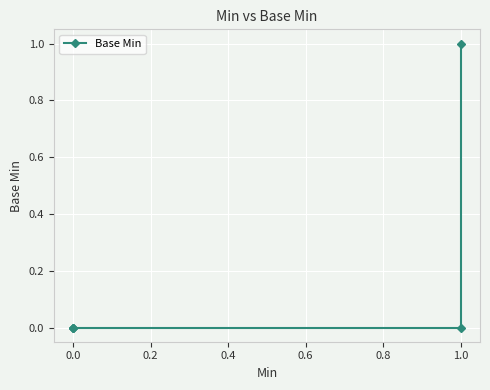

What is the sum of the values at 1.0 and 0.0?

1